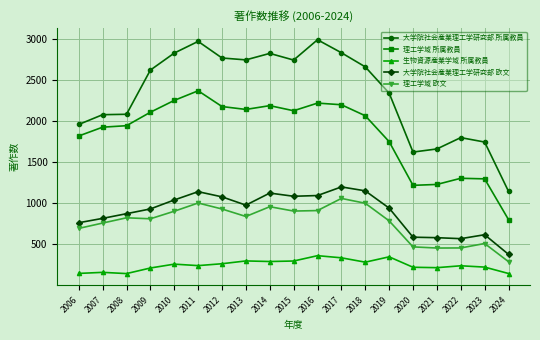

True or false: 大学院社会産業理工学研究部 欧文 and 理工学域 欧文 intersect in this chart.

False